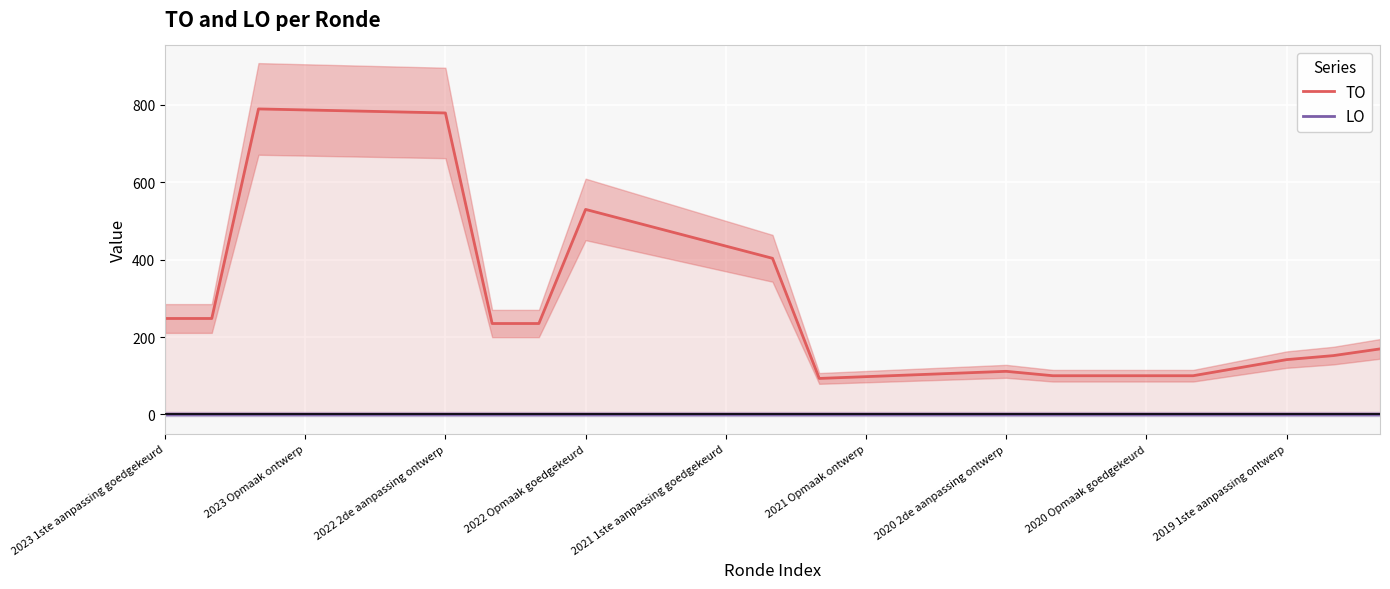

True or false: TO and LO intersect in this chart.

False